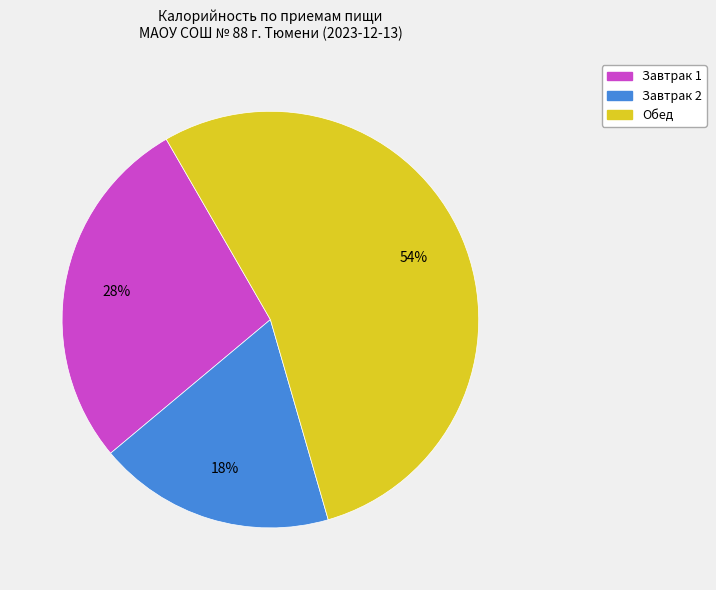

To the nearest percent, what is the difference between the Завтрак 1 and Обед slice percentages?

26%